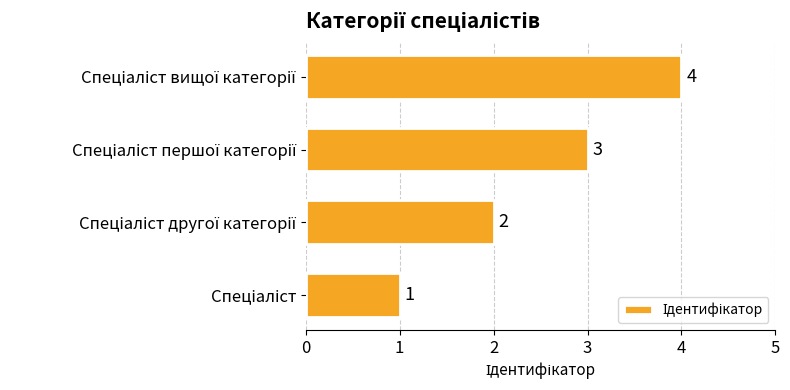

What is the difference between the maximum and minimum values?

3